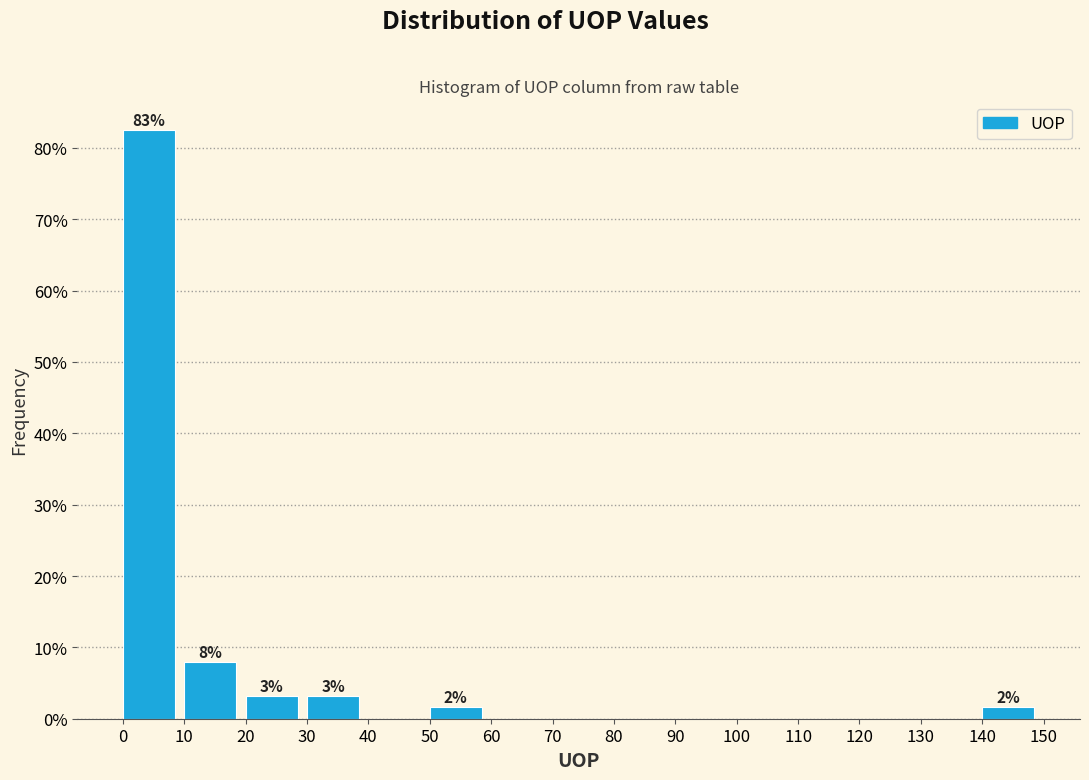

Over which range of the x-axis is the bar tallest?

0 to 10